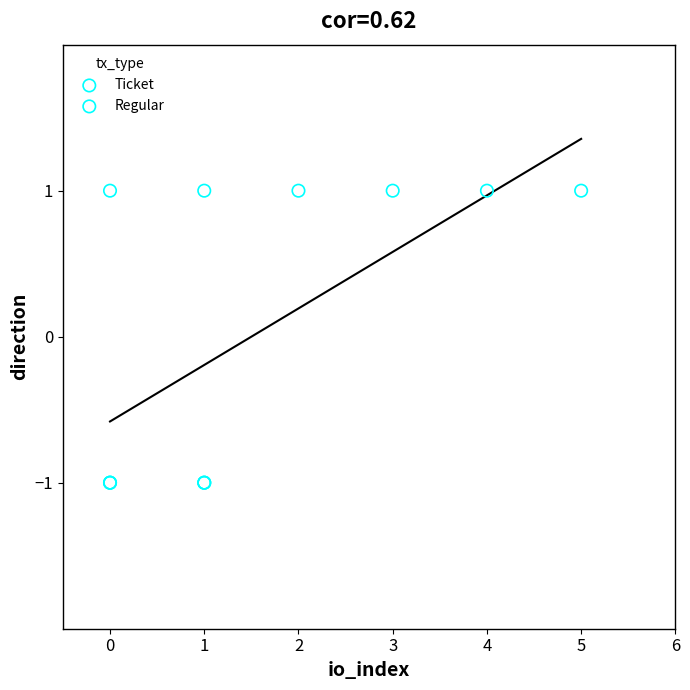

Which series contains the lowest Y value?

Ticket